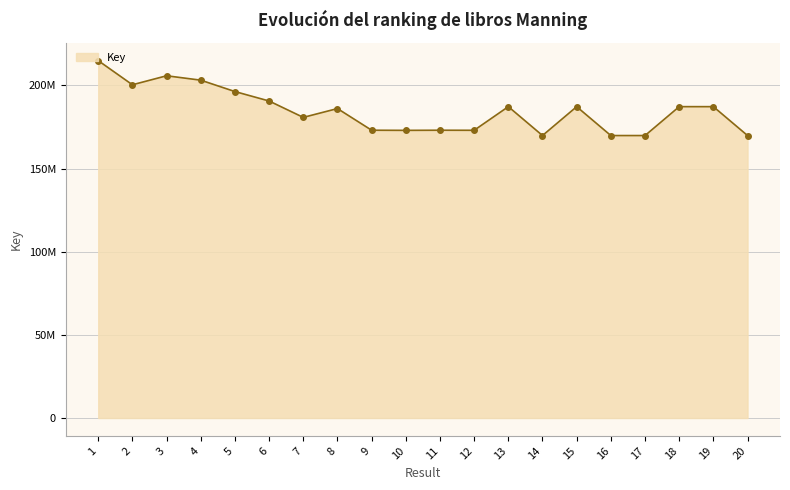

Rank the categories by value from highest to lowest.

1, 3, 4, 2, 5, 6, 13, 18, 19, 15, 8, 7, 9, 11, 12, 10, 14, 20, 17, 16